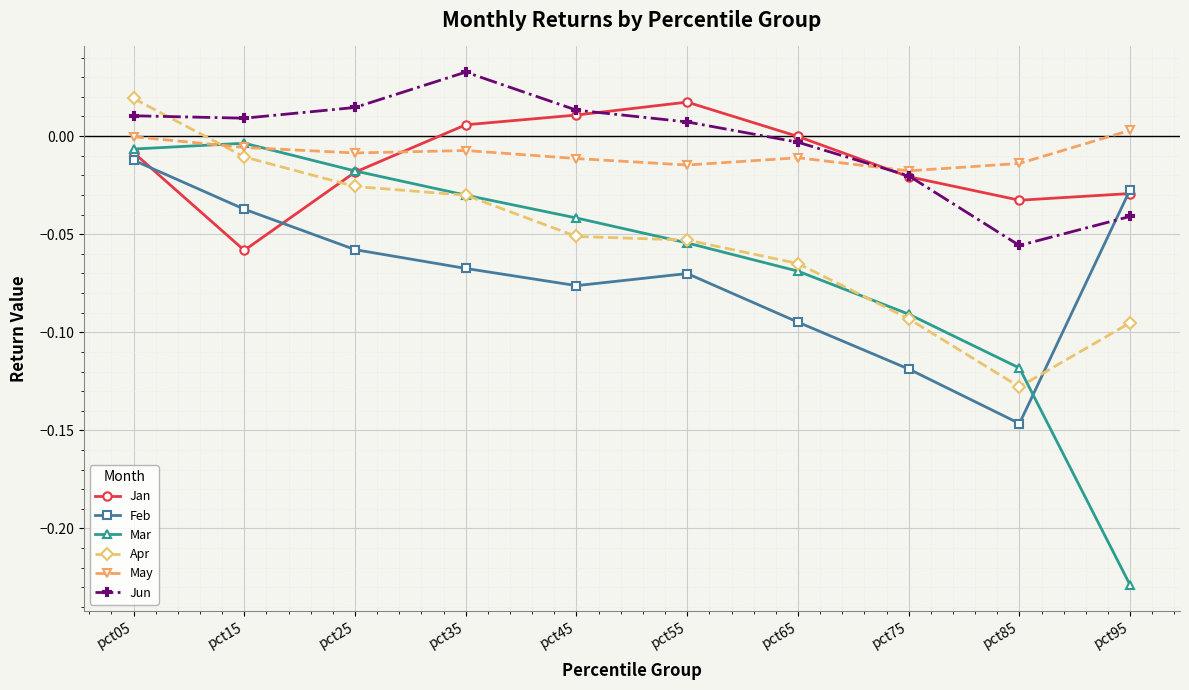

Which label corresponds to the smallest value in the chart?

pct95